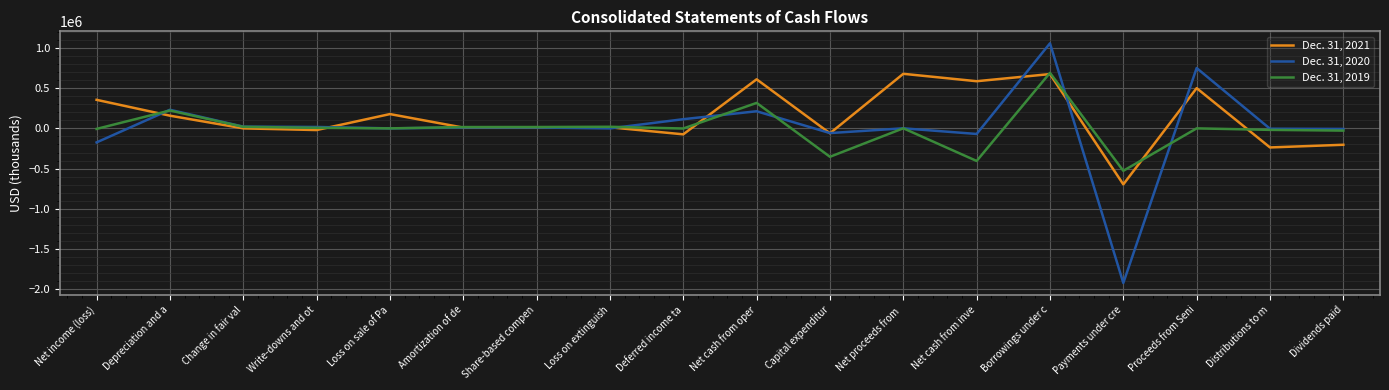

Which series has the widest spread of values?

Dec. 31, 2020